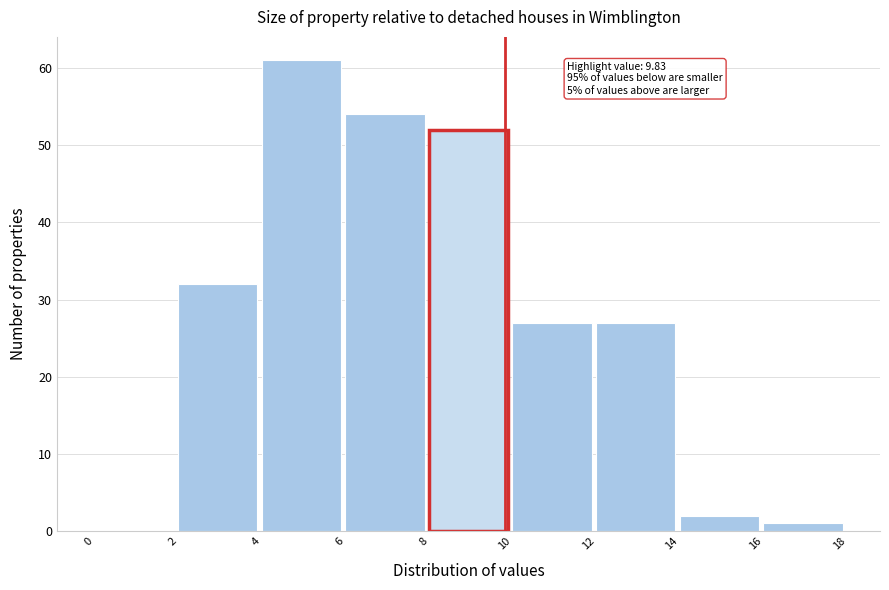

Over which range of the x-axis is the bar tallest?

4 to 6